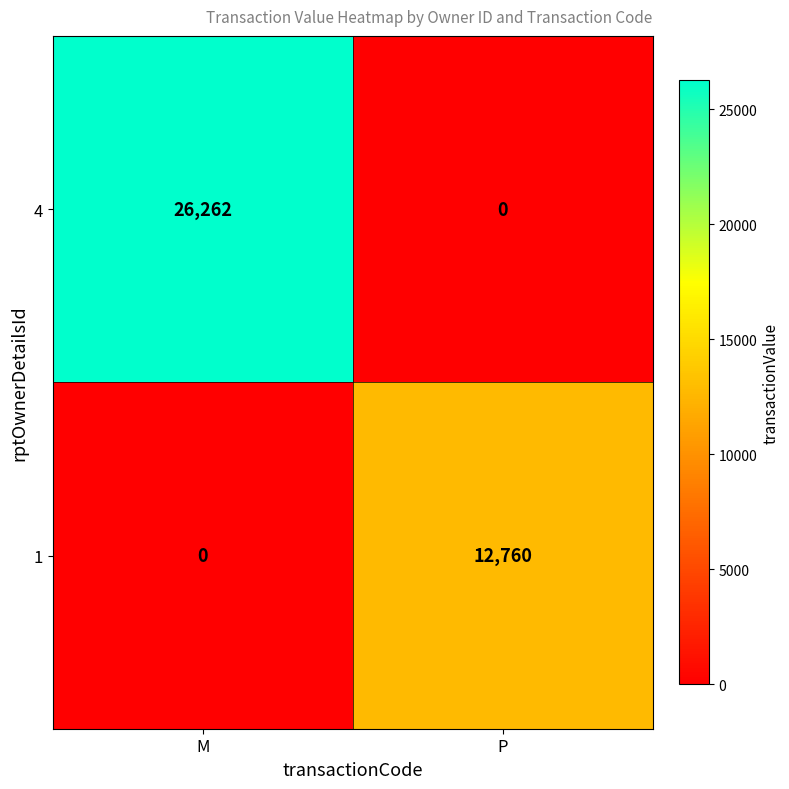

Count the number of data series in this chart.

2